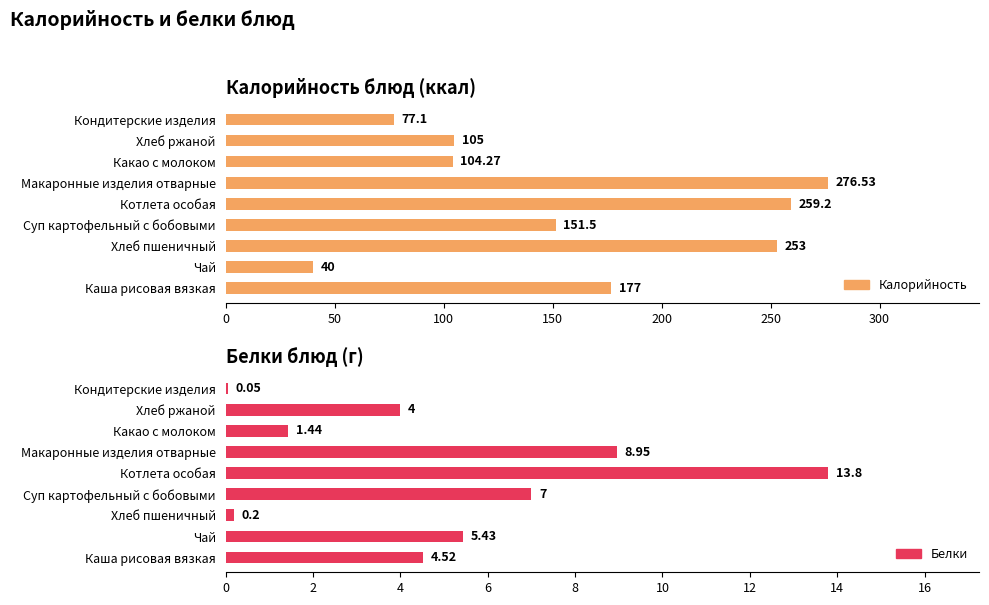

What position from the left is Кондитерские изделия?

9